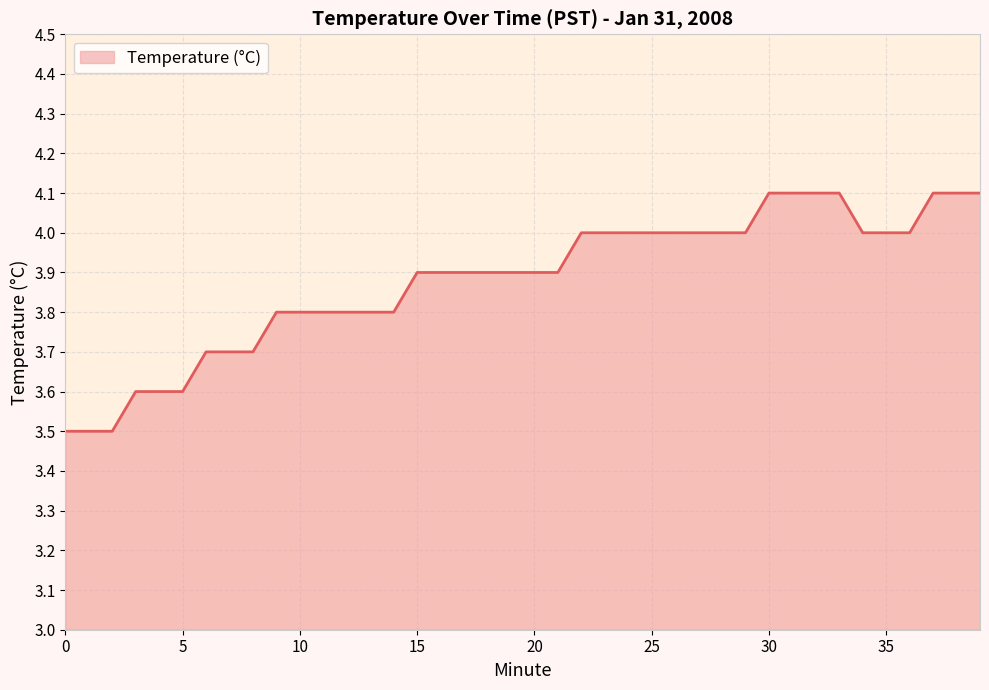

What is the difference between the maximum and minimum values?

0.6